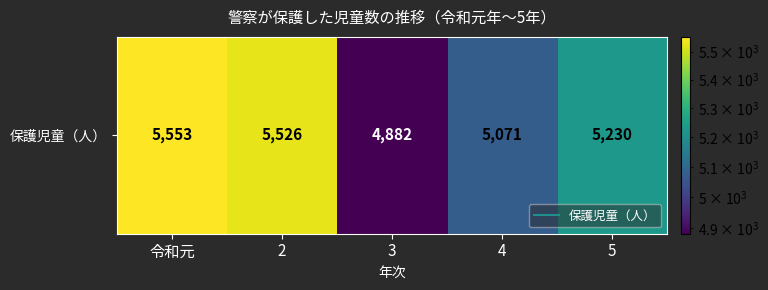

What is the change in value from 令和元 to 2?

-27